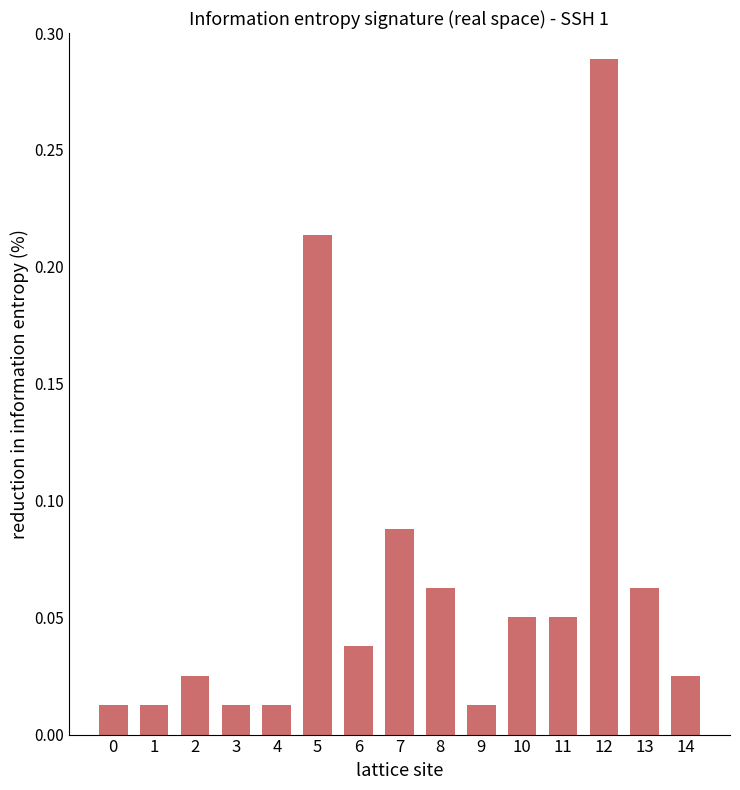

Does the chart contain stacked bars?

No